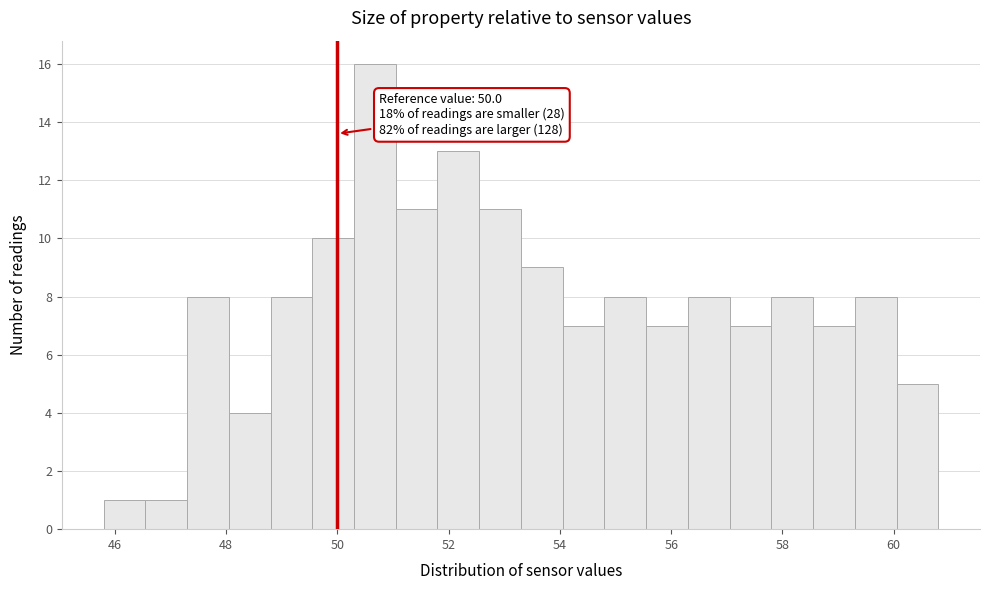

Read against the x-axis, roughly where is the centre of the tallest bar?

50.6